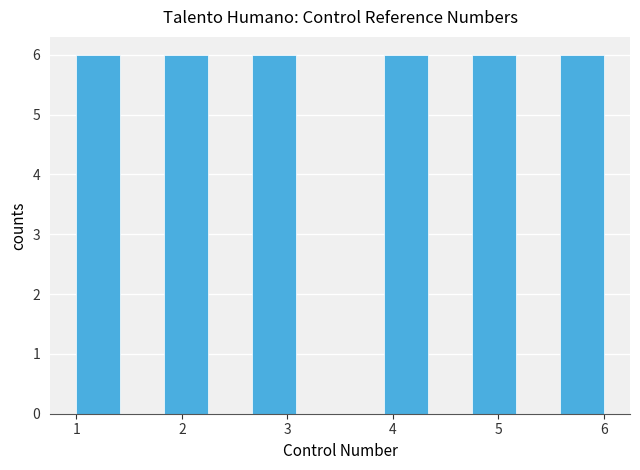

Reading left to right, list every bar in this chart as the range it spans on the x-axis followed by its height. Neither the bar edges nor the heights are printed on the chart, so give them approximately, as read against the axes.

1.0 to 1.4: 6
1.4 to 1.8: 0
1.8 to 2.3: 6
2.3 to 2.7: 0
2.7 to 3.1: 6
3.1 to 3.5: 0
3.5 to 3.9: 0
3.9 to 4.3: 6
4.3 to 4.8: 0
4.8 to 5.2: 6
5.2 to 5.6: 0
5.6 to 6.0: 6